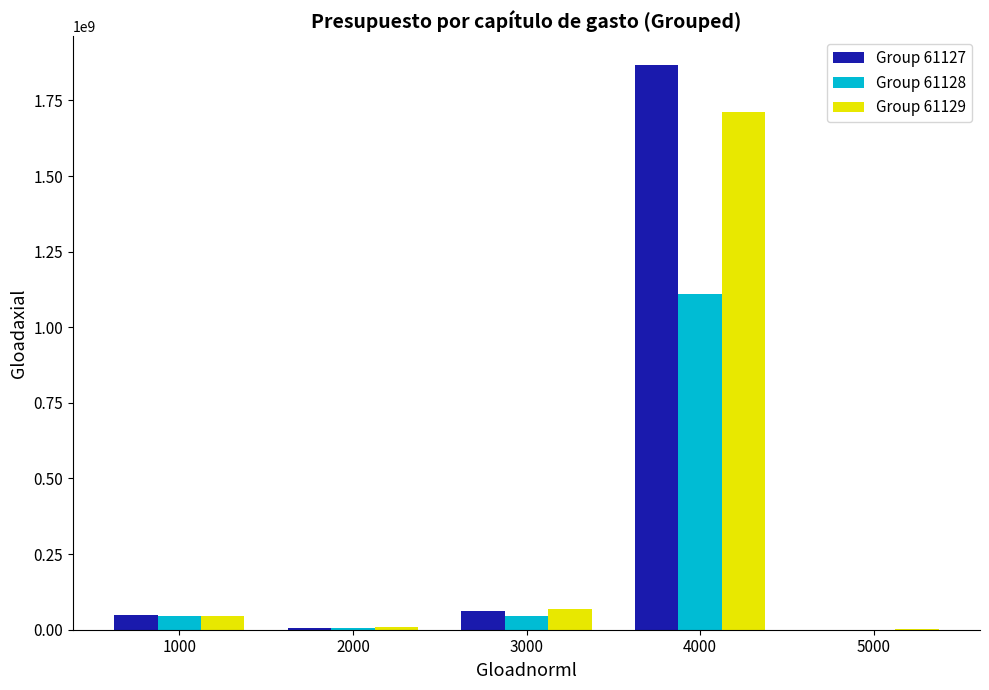

Are the bars grouped side by side (vs. stacked)?

Yes